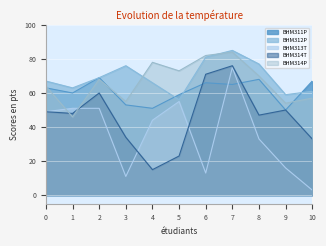

The value of BHM311P at 6 is 66. True or false?

True